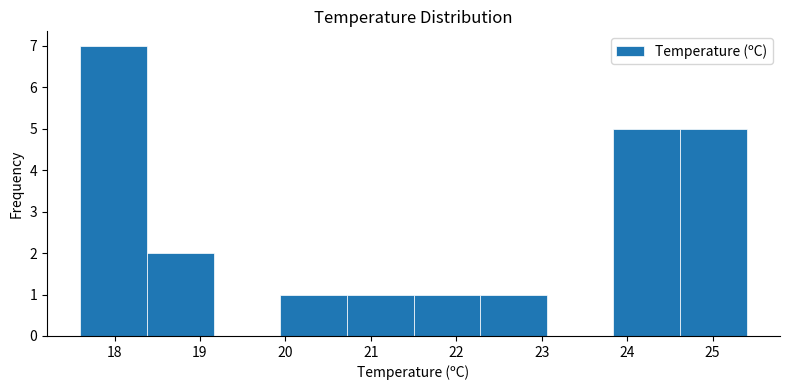

How tall is the bar that spans 22.28 to 23.06 on the x-axis? Neither the bar edges nor the heights are printed on the chart, so give them approximately, as read against the axes.

1